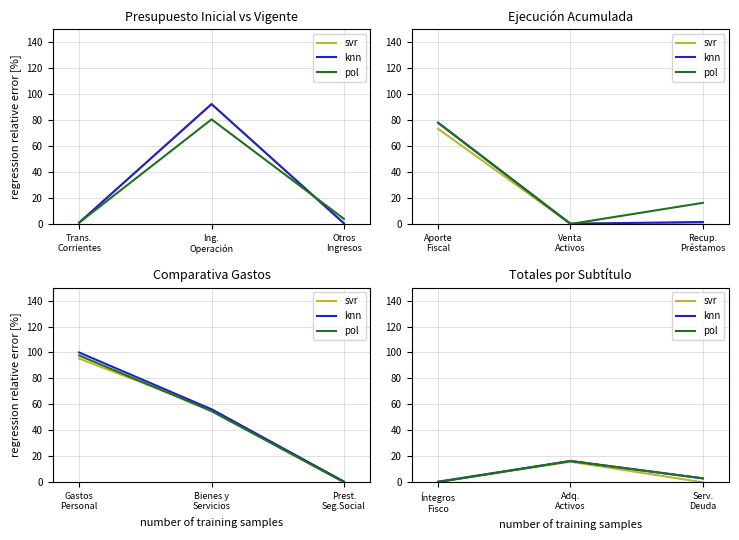

The knn series shows 5.3 at Serv. Deuda. True or false?

False